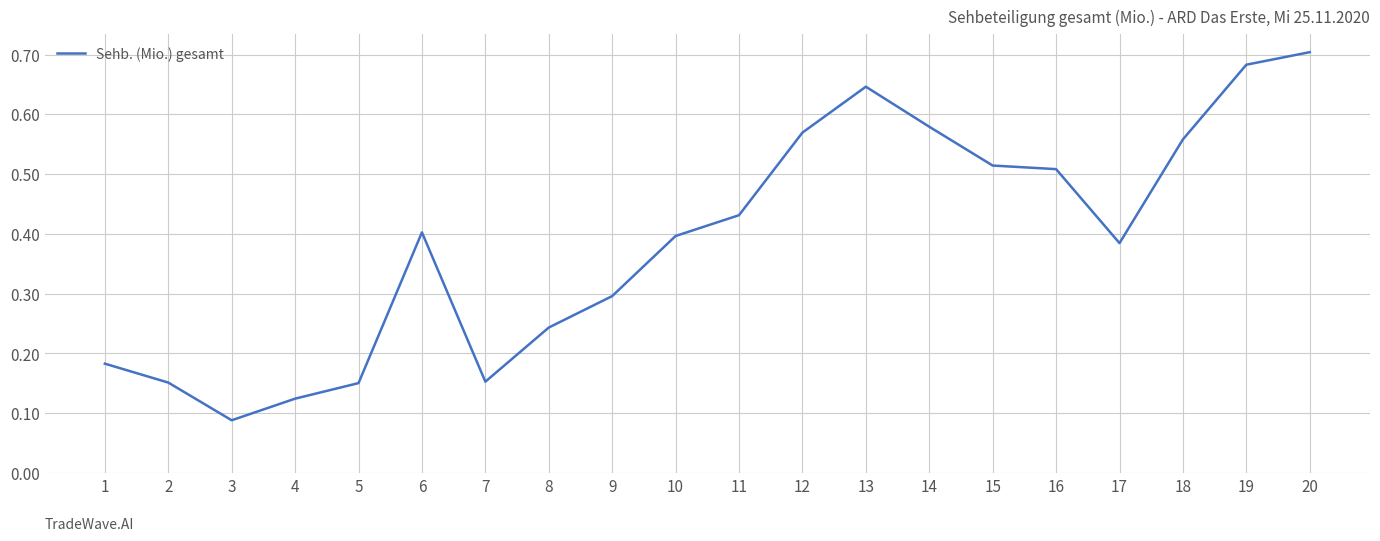

Where is the data nearest to the value 0?

3